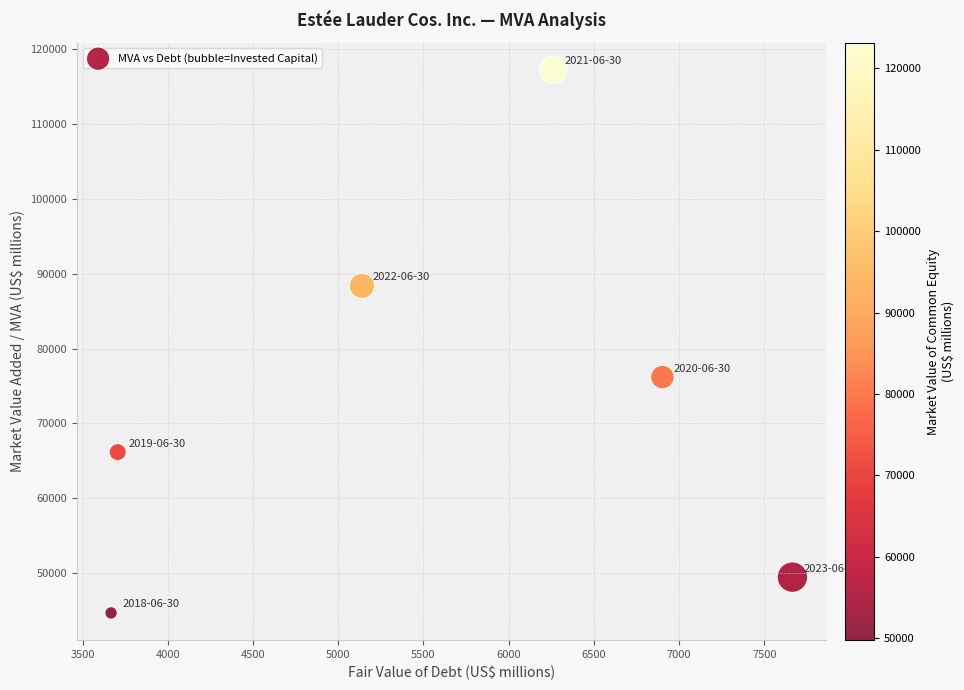

What is the range of X values (max minus min)?

3998